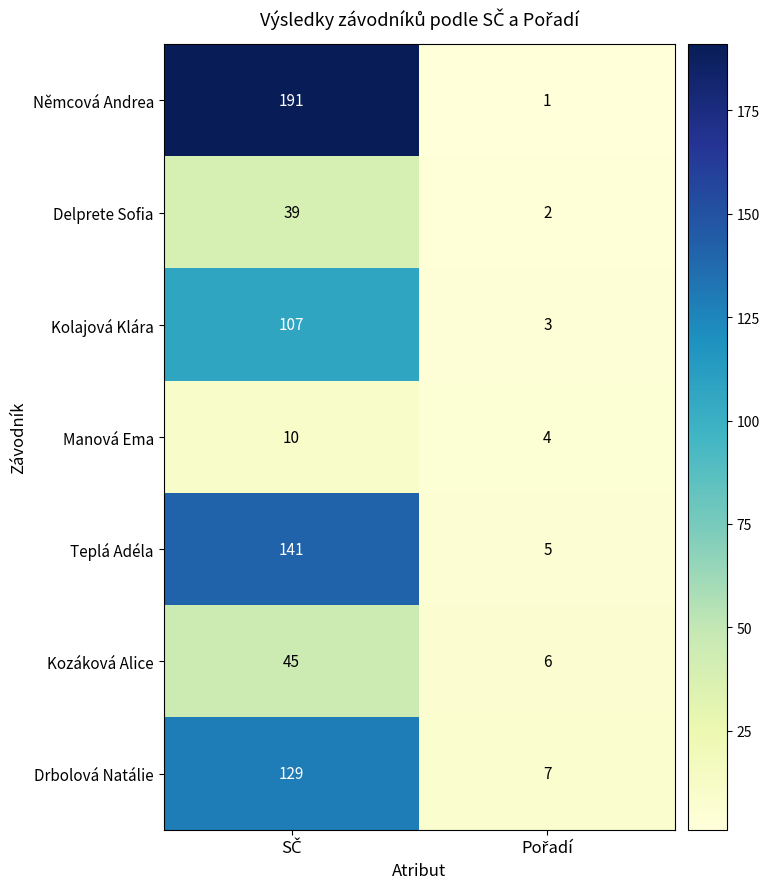

What is the difference between the maximum and minimum values in the Němcová Andrea series?

190